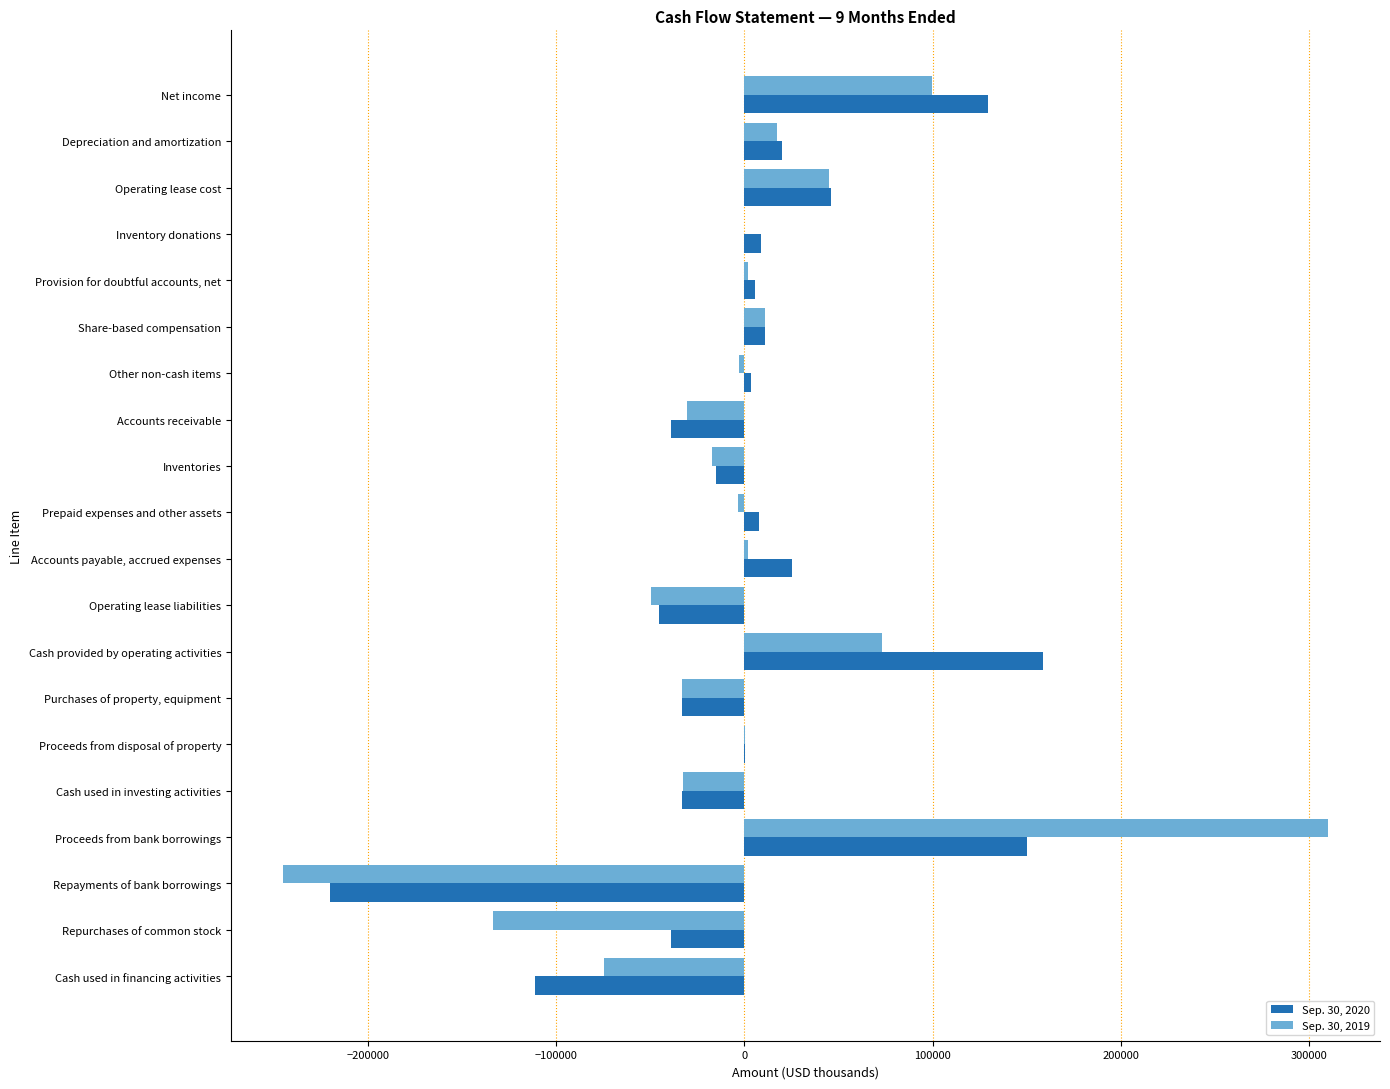

What is the sum of all Sep. 30, 2019 values?

-61932